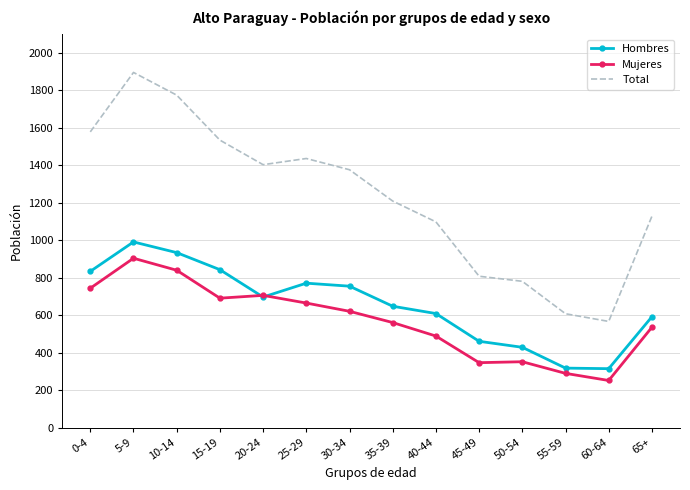

What position from the right is 35-39?

7